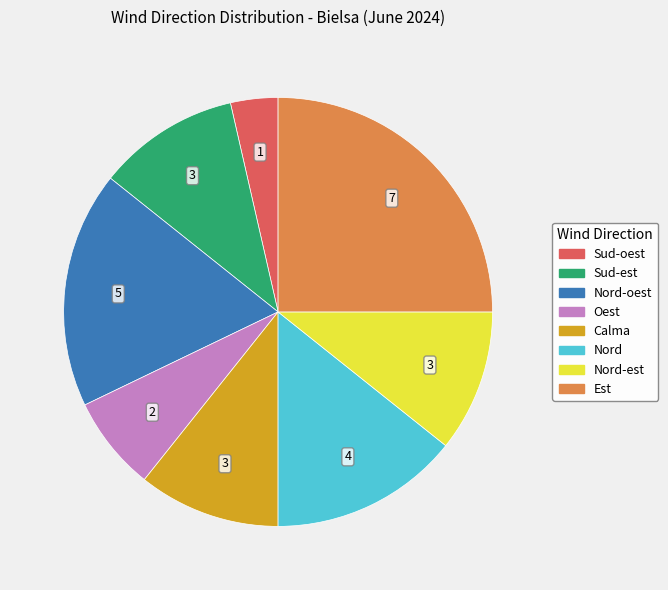

Does any single category account for the majority?

No